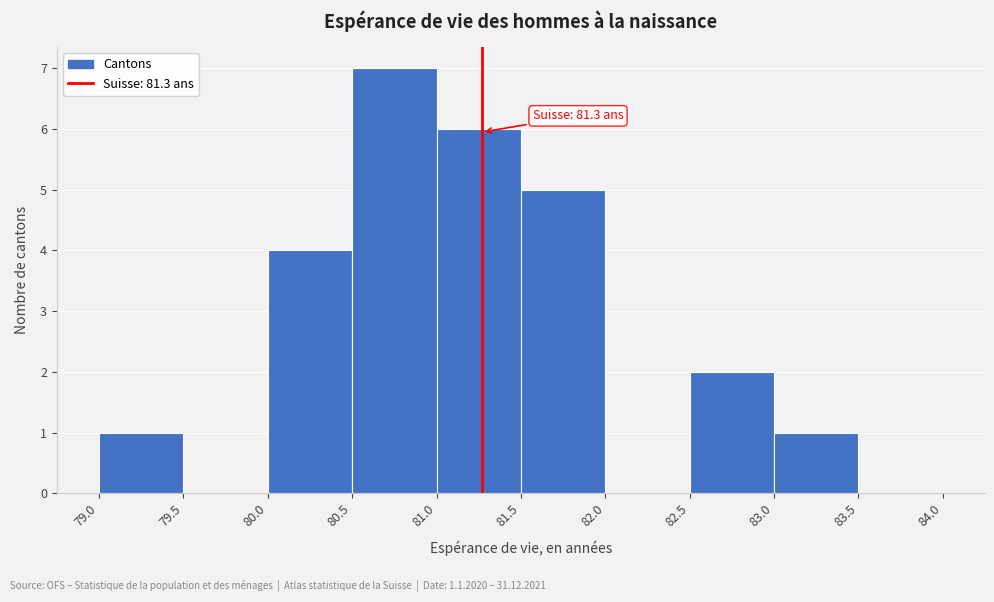

Over which range of the x-axis is the bar tallest?

80.5 to 81.0